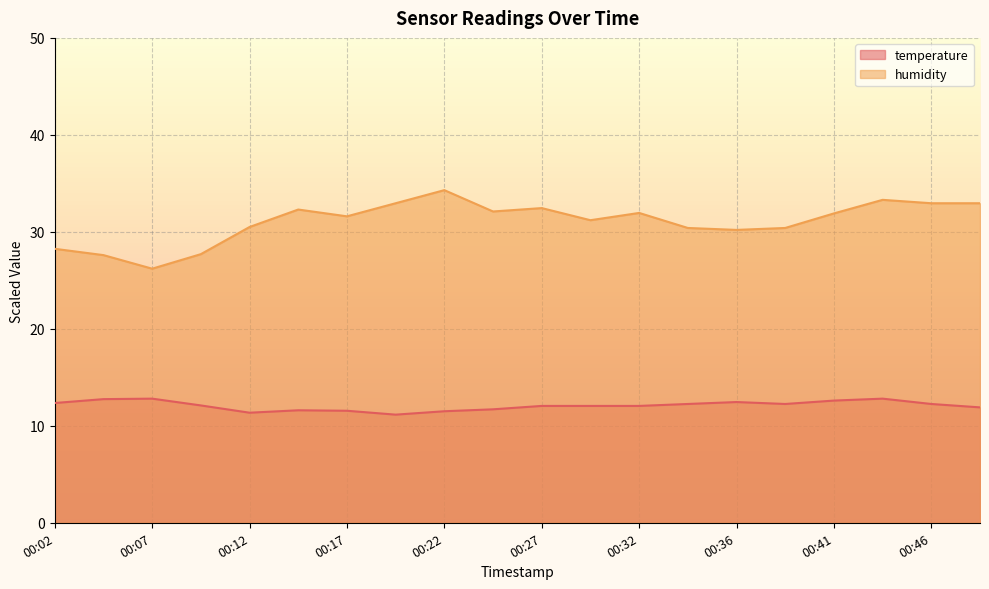

Reading left to right, what are all the values shown in this chart?

temperature: 12.4	12.8	12.8	12.1	11.3	11.6	11.6	11.2	11.5	11.7	12.1	12.1	12.1	12.2	12.5	12.2	12.6	12.8	12.2	11.9
humidity: 28.3	27.6	26.2	27.7	30.5	32.3	31.6	33.0	34.3	32.1	32.4	31.2	32.0	30.4	30.2	30.4	31.9	33.3	33.0	33.0